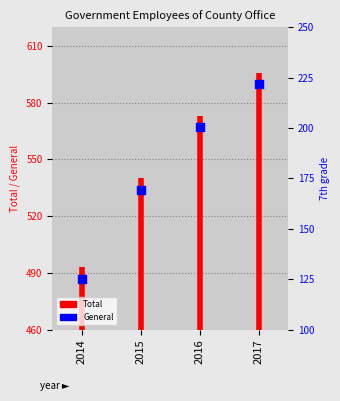

Approximately how many times larger is the value at 2014 compared to 2014?

0.9